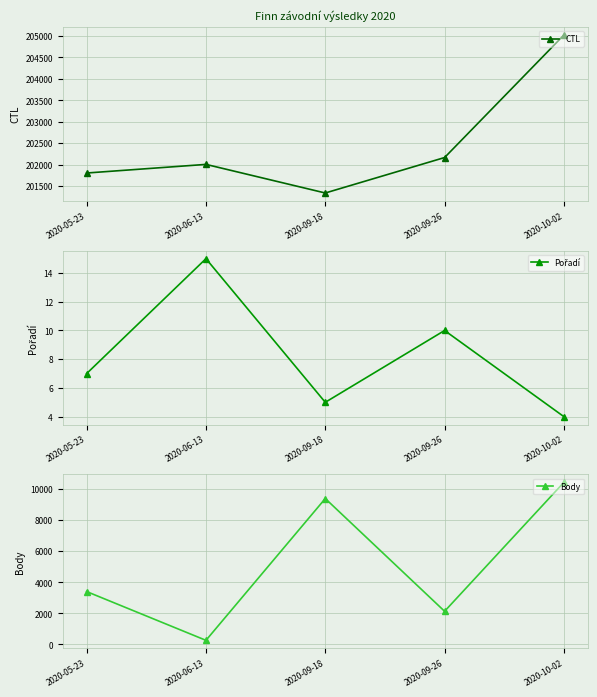

At 2020-09-18, list the series in order from smallest to largest.

Pořadí, Body, CTL